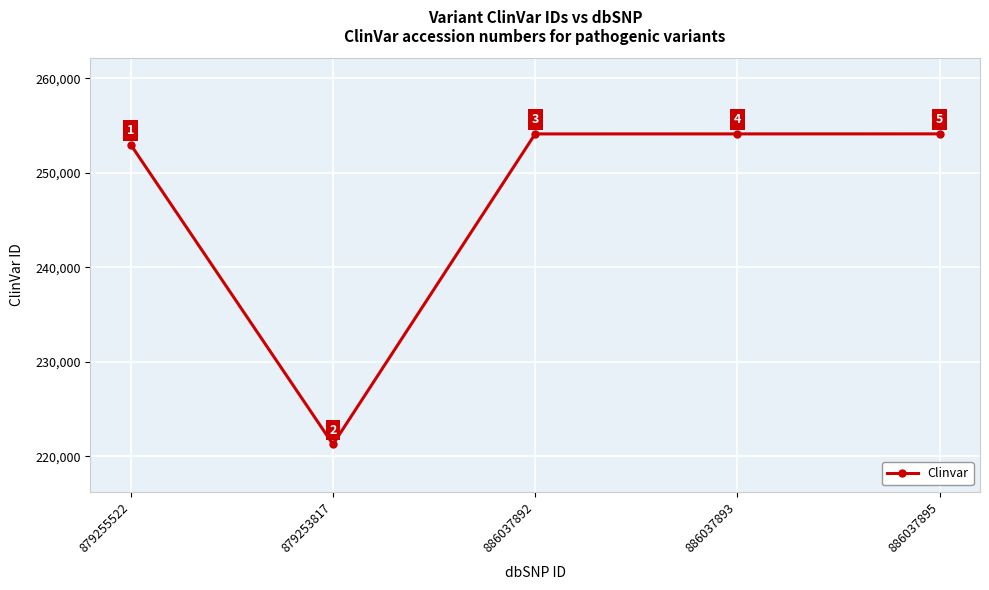

True or false: the data has more than 0 interior local peaks.

False